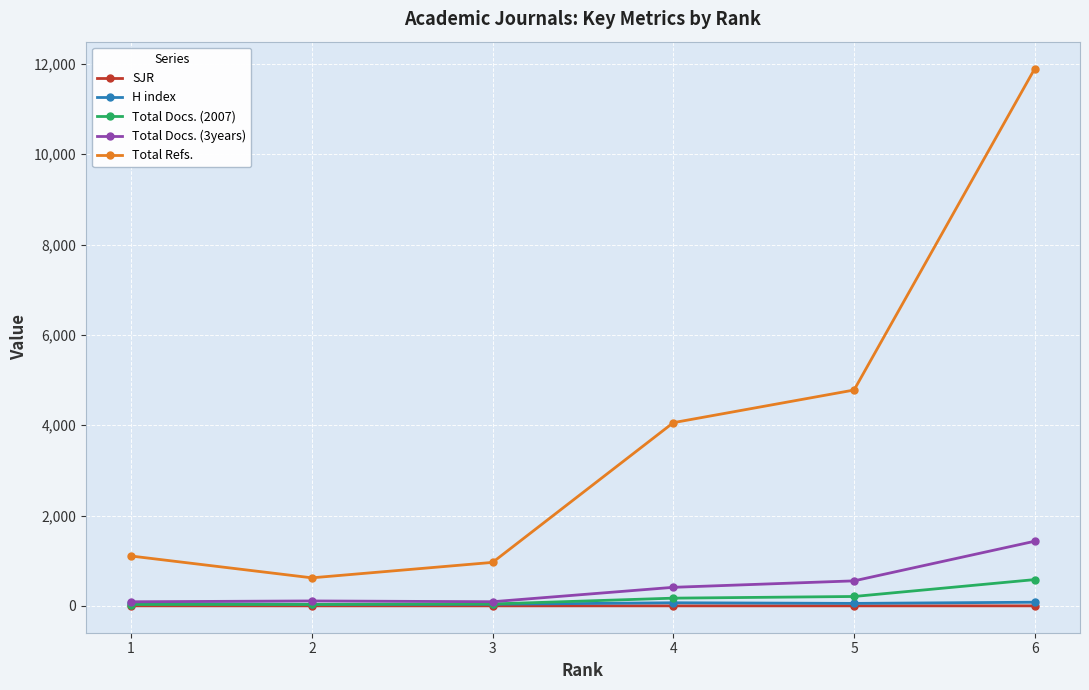

True or false: SJR has more than 2 points higher than both neighbors.

False